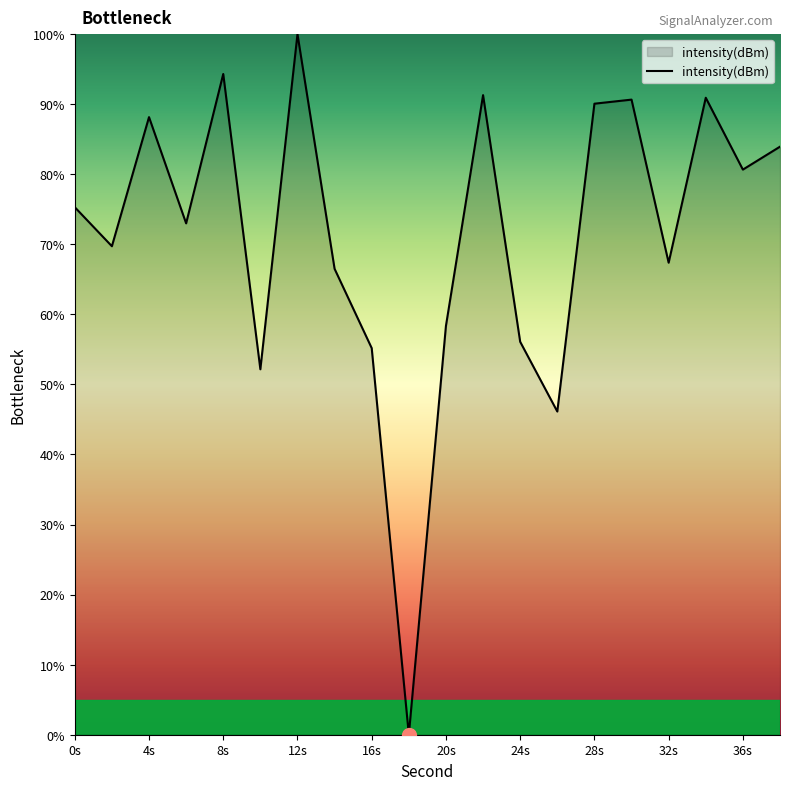

What is the difference between the maximum and minimum values?

100.0